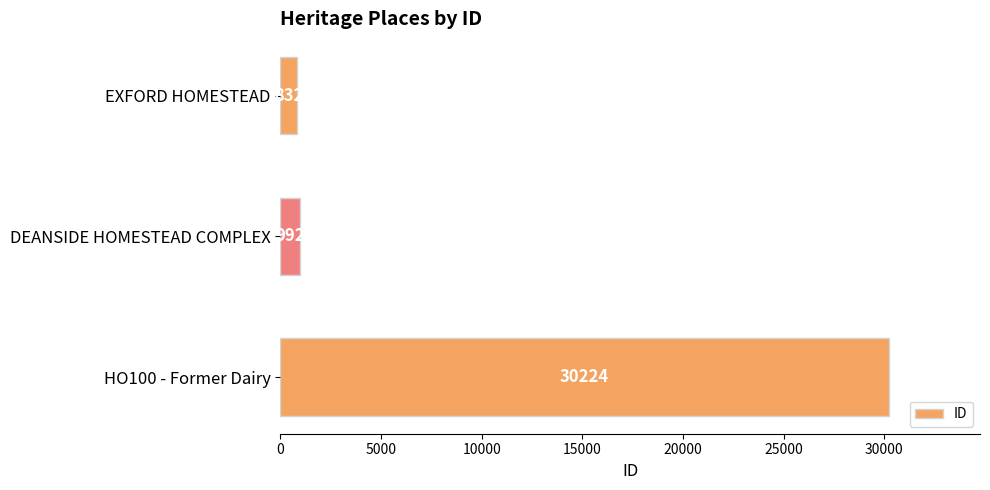

At which label is the value closest to 15528?

DEANSIDE HOMESTEAD COMPLEX